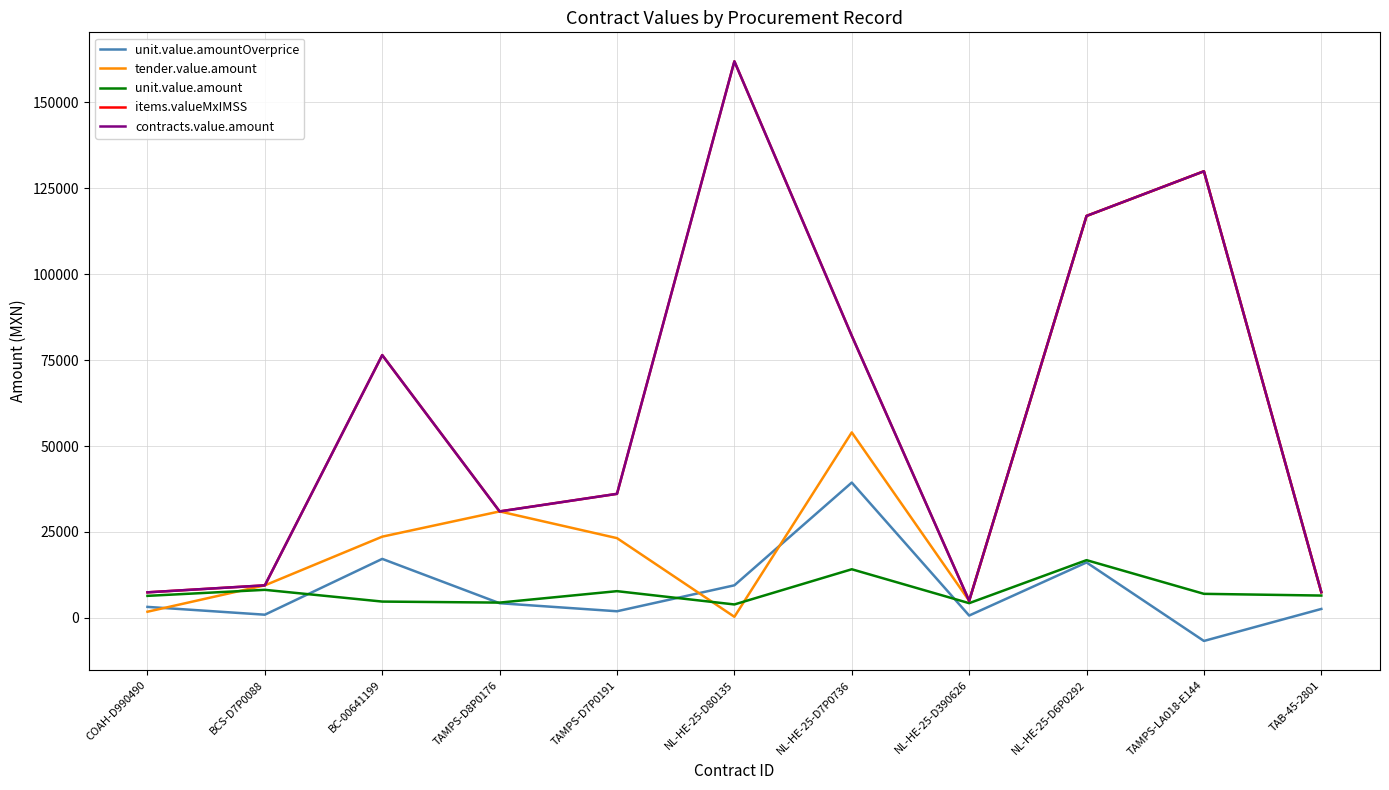

Which category has the lowest value in the unit.value.amount series?

NL-HE-25-D80135